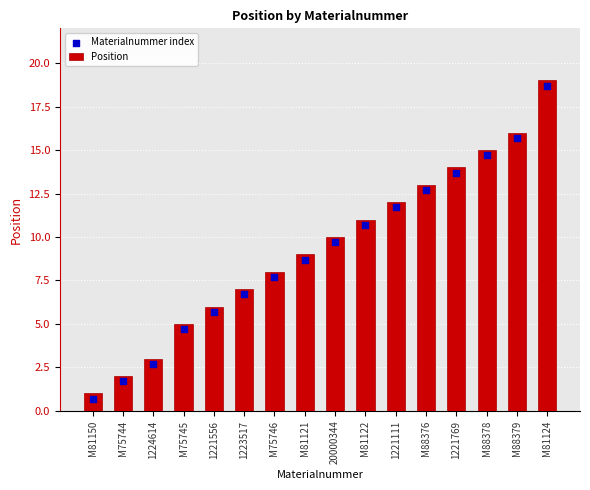

What is the total value across all series at 1221769?

27.7